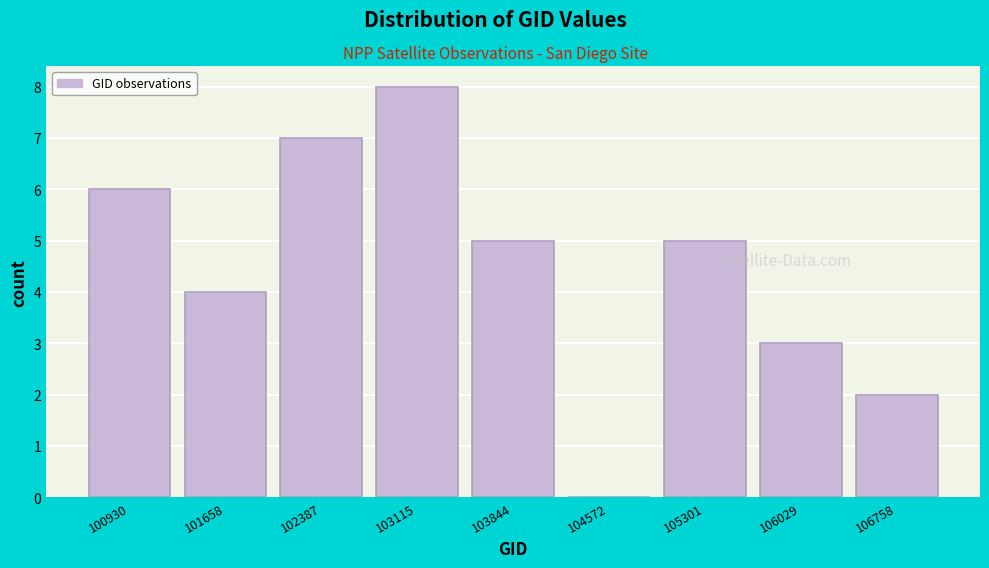

Reading left to right, transcribe all the data shown in this chart.

100930=6	101658=4	102387=7	103115=8	103844=5	104572=0	105301=5	106029=3	106758=2